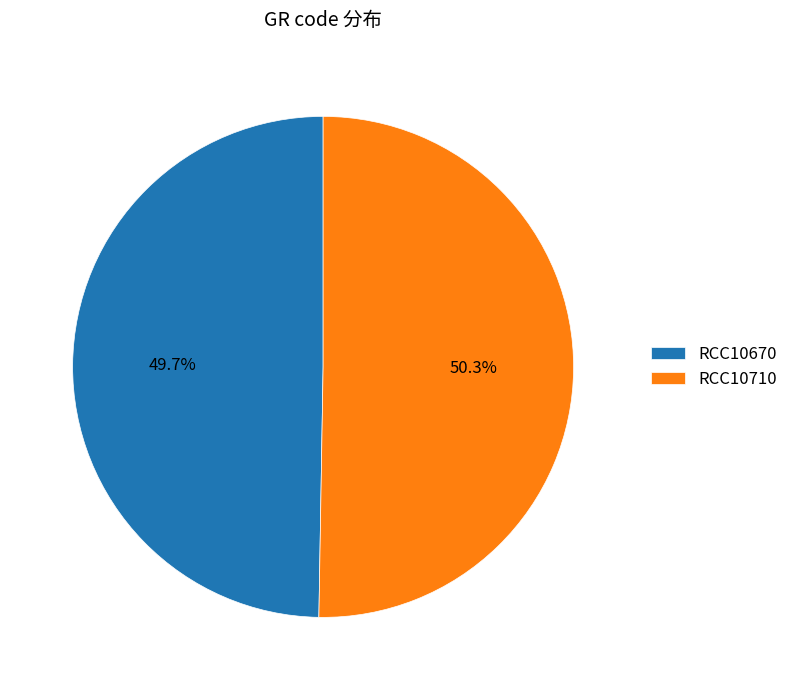

Which has a higher value, RCC10670 or RCC10710?

RCC10710